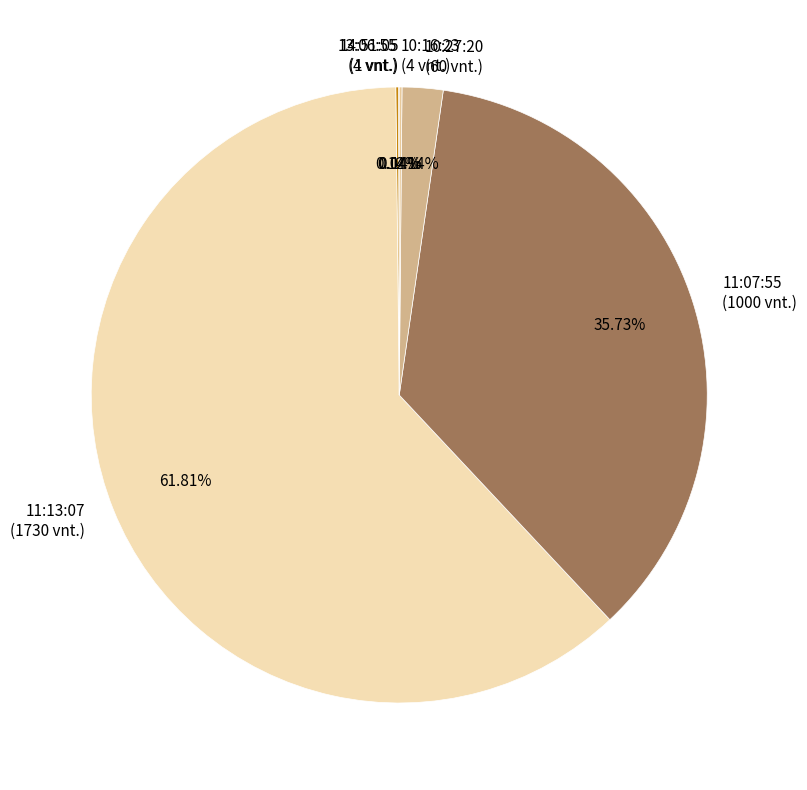

Is there a majority slice in this chart?

Yes